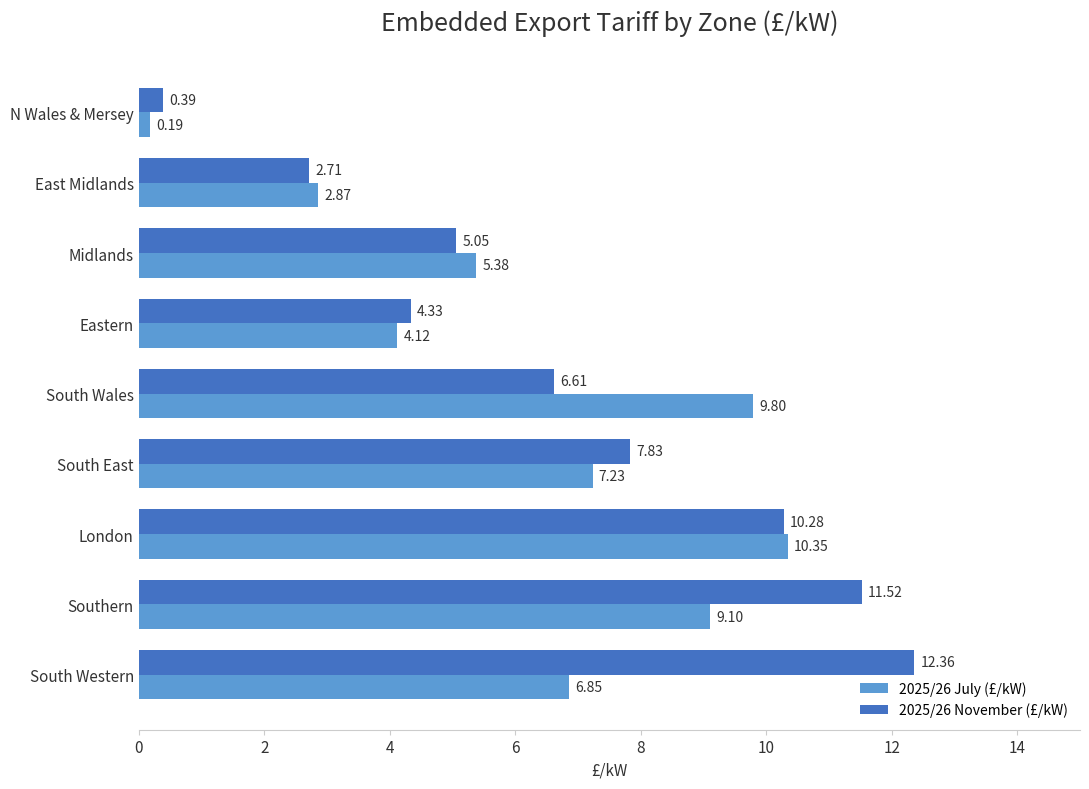

Rank the categories by 2025/26 July (£/kW) value from lowest to highest.

N Wales & Mersey, East Midlands, Eastern, Midlands, South Western, South East, Southern, South Wales, London